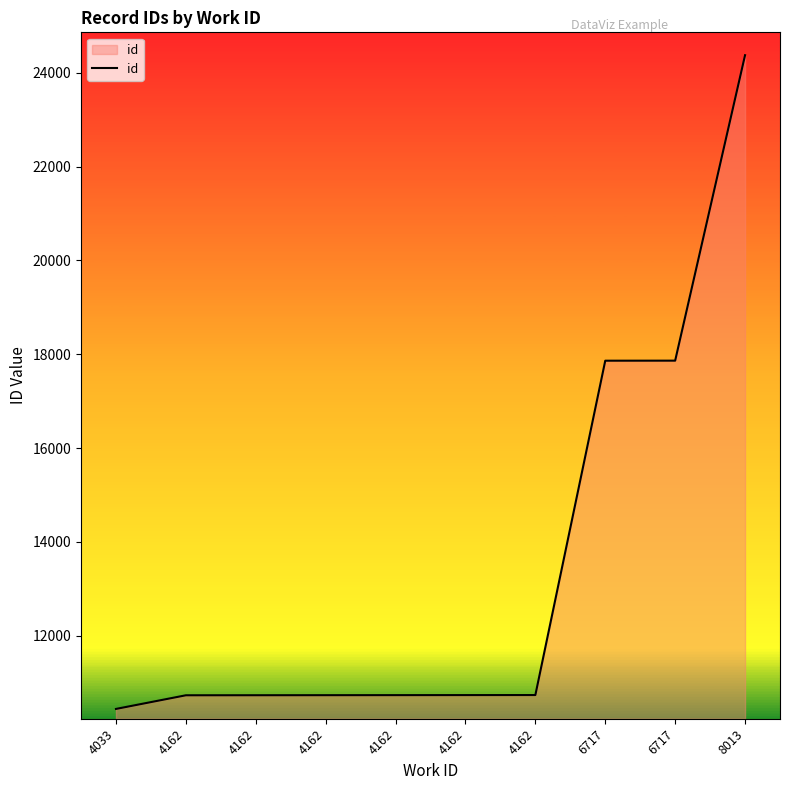

Rank the categories by value from highest to lowest.

8013, 6717, 6717, 4162, 4162, 4162, 4162, 4162, 4162, 4033